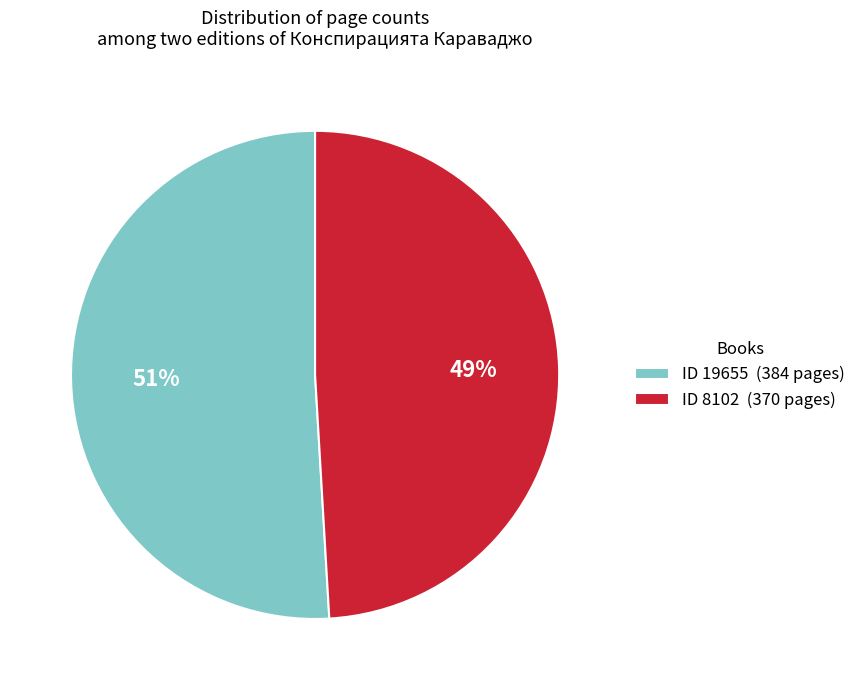

How many slices are in this pie chart?

2